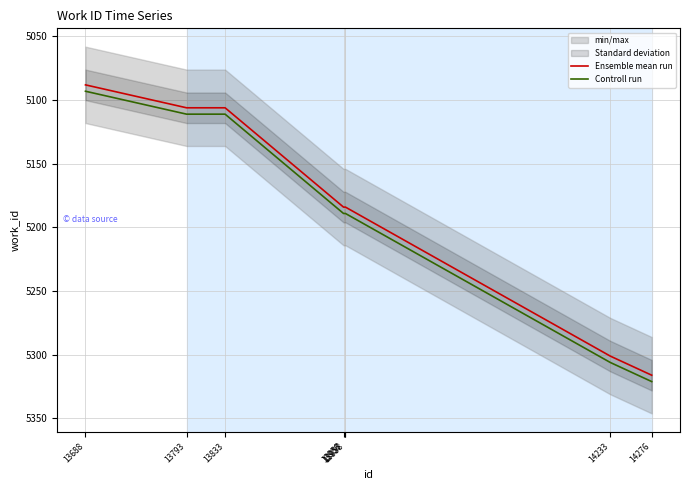

What is the value of the Ensemble mean run point at the 4th from the left?

5184